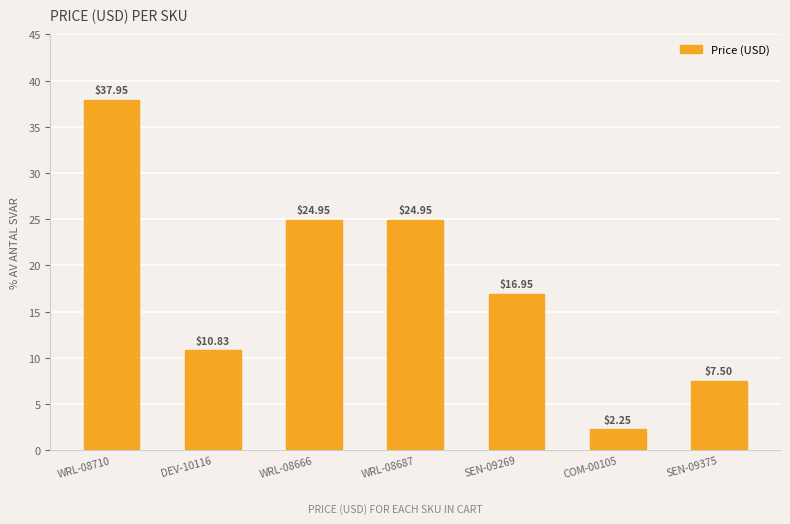

How many values are below 16?

3